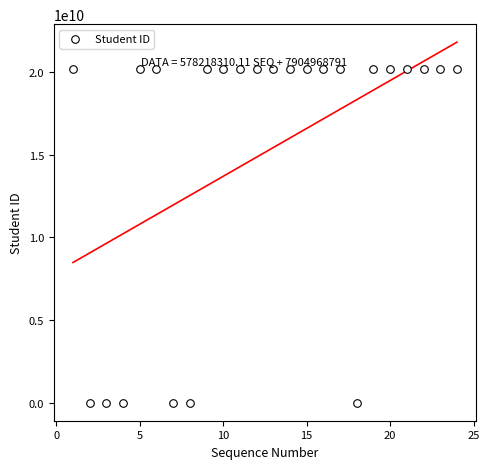

What is the range of X values (max minus min)?

23